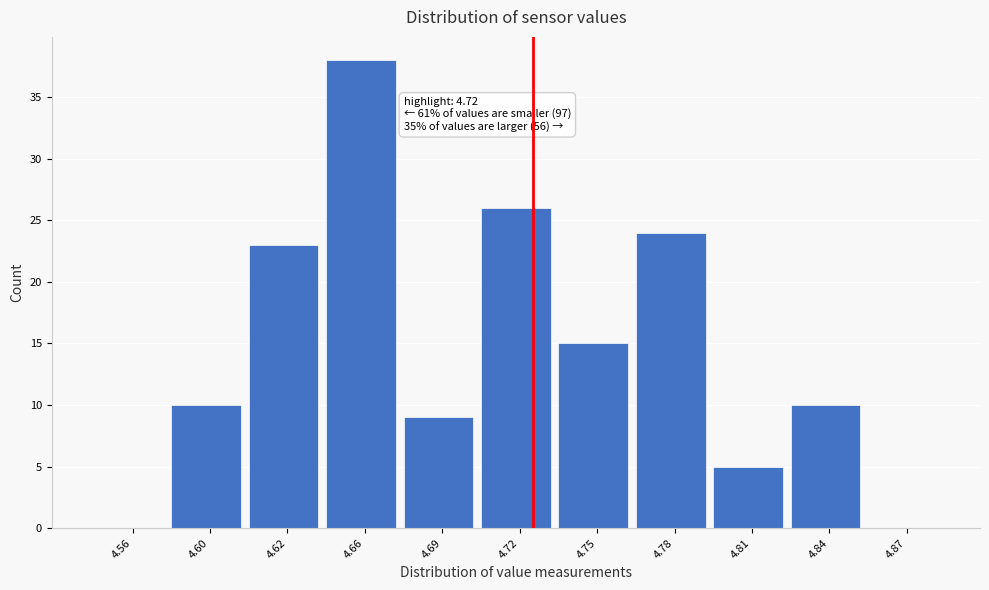

Reading right to left, list all the values displayed in this chart.

4.87=0	4.84=10	4.81=5	4.78=24	4.75=15	4.72=26	4.69=9	4.66=38	4.62=23	4.60=10	4.56=0